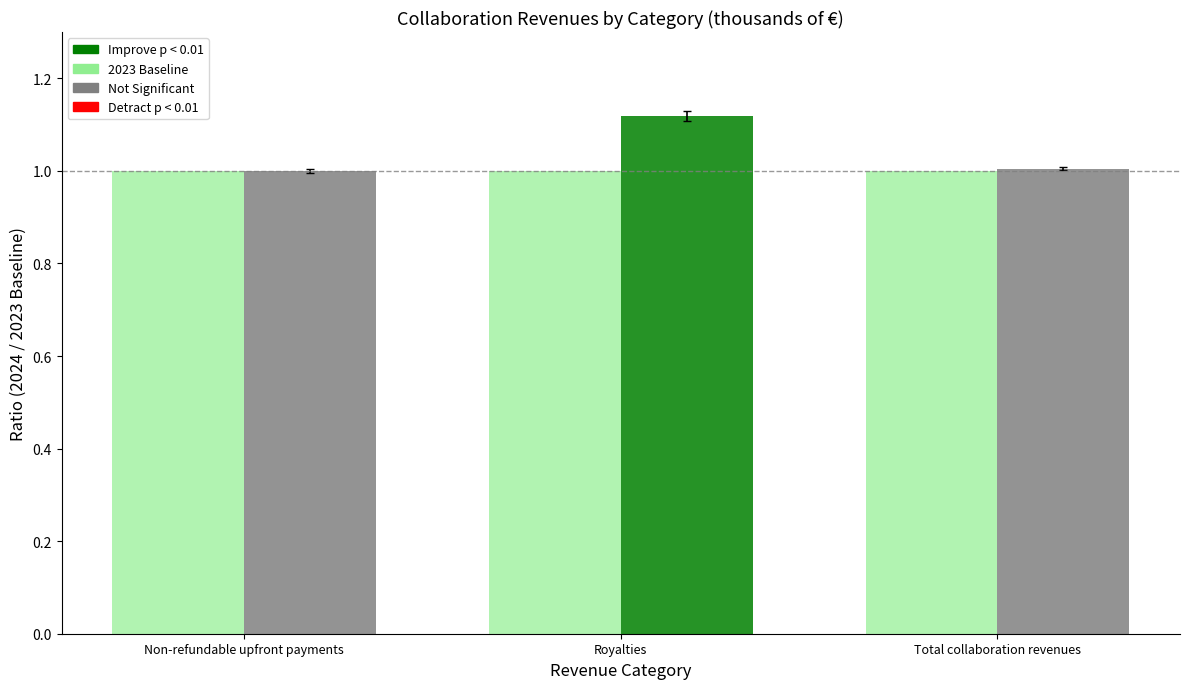

At which category is the sum across all series the highest?

Royalties